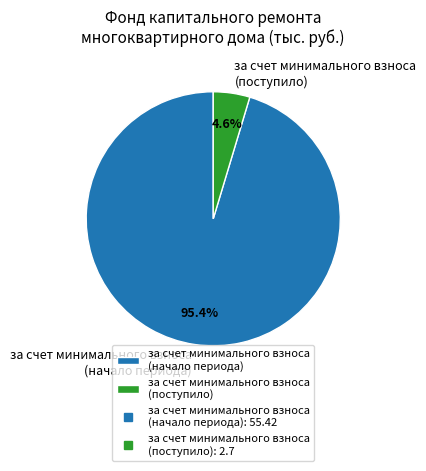

Combined, what portion of the pie is за счет минимального взноса (поступило) and за счет минимального взноса (начало периода)?

100.0%